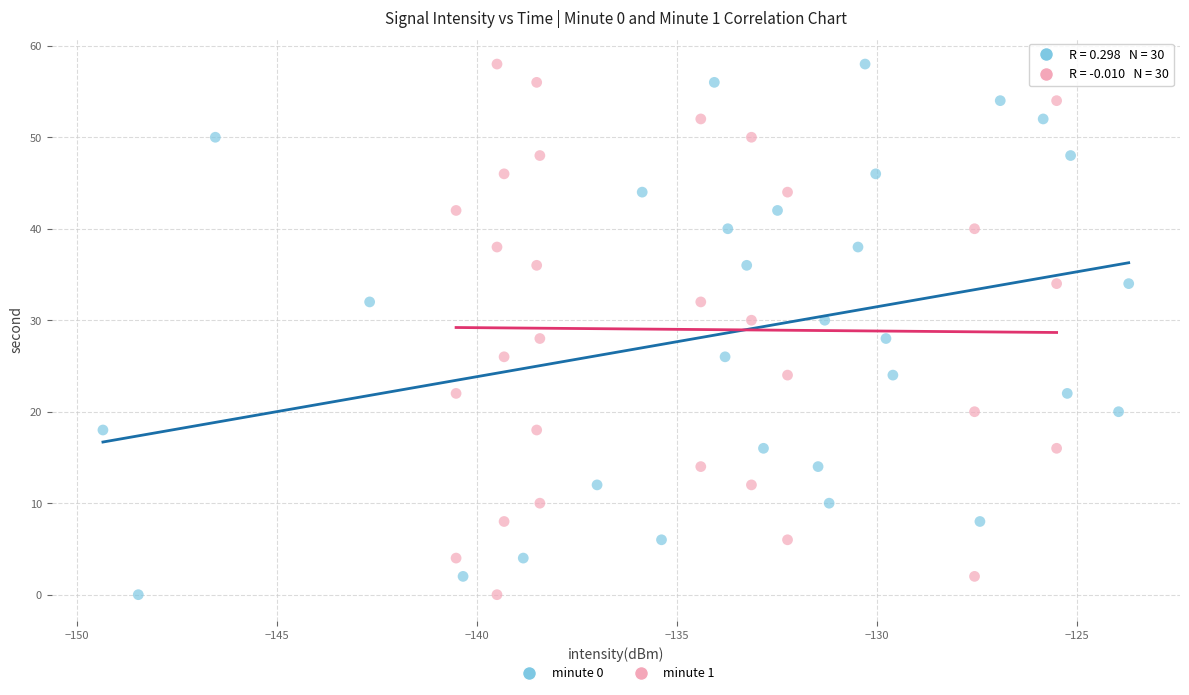

What are all the series names shown in the legend?

minute 0, minute 1